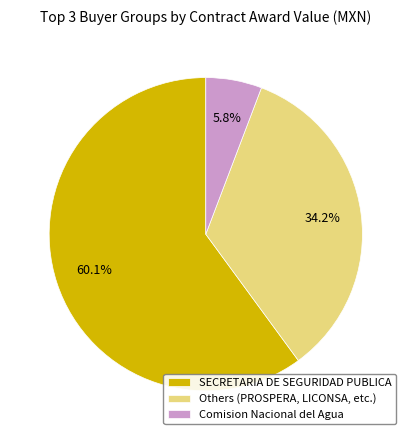

How many slices are in this pie chart?

3